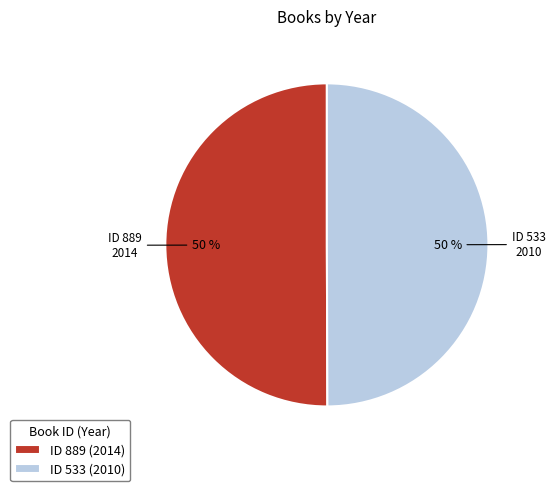

Approximately how many times larger is the value at ID 889 compared to ID 533?

1.0